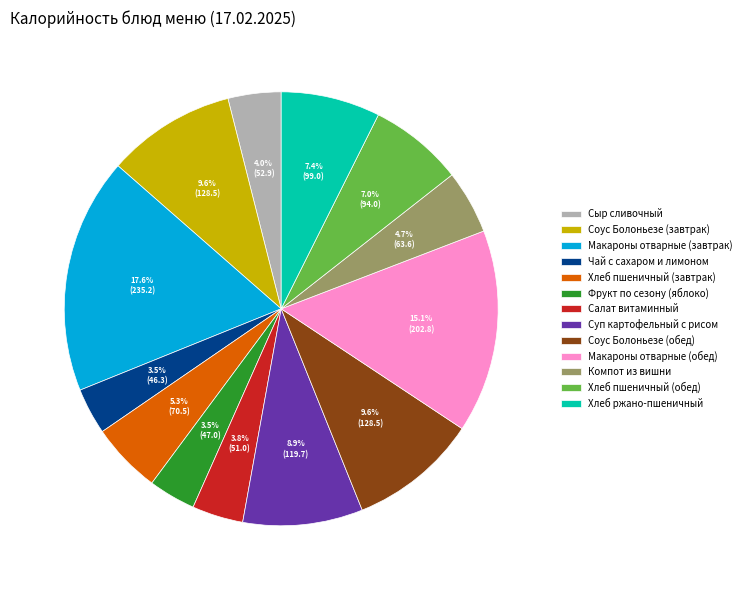

What is the ratio of the value at Хлеб ржано-пшеничный to the value at Салат витаминный?

1.9